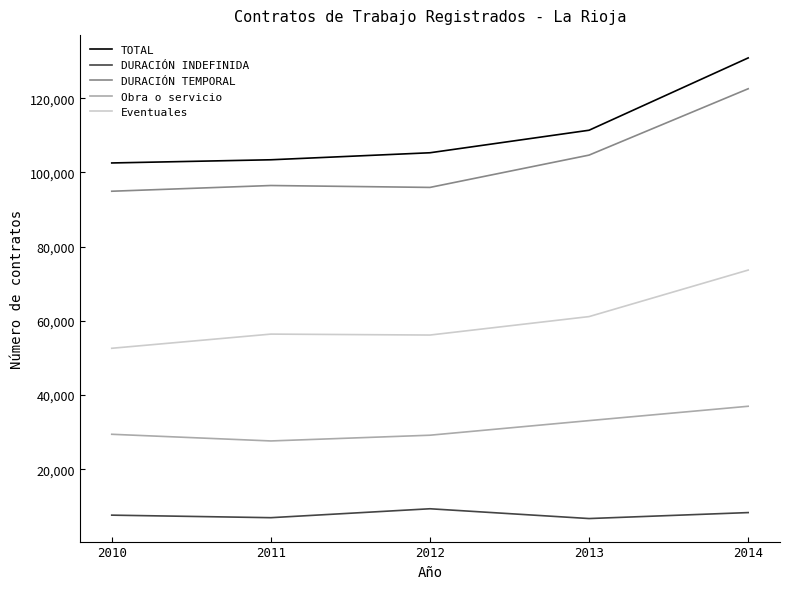

Where is Obra o servicio nearest to the value 32300?

2013